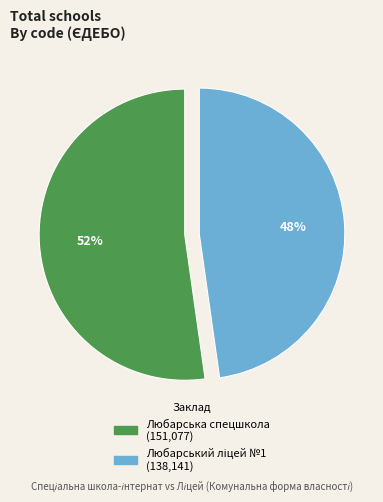

To the nearest percent, what percentage of the pie is Любарська спецшкола?

52%